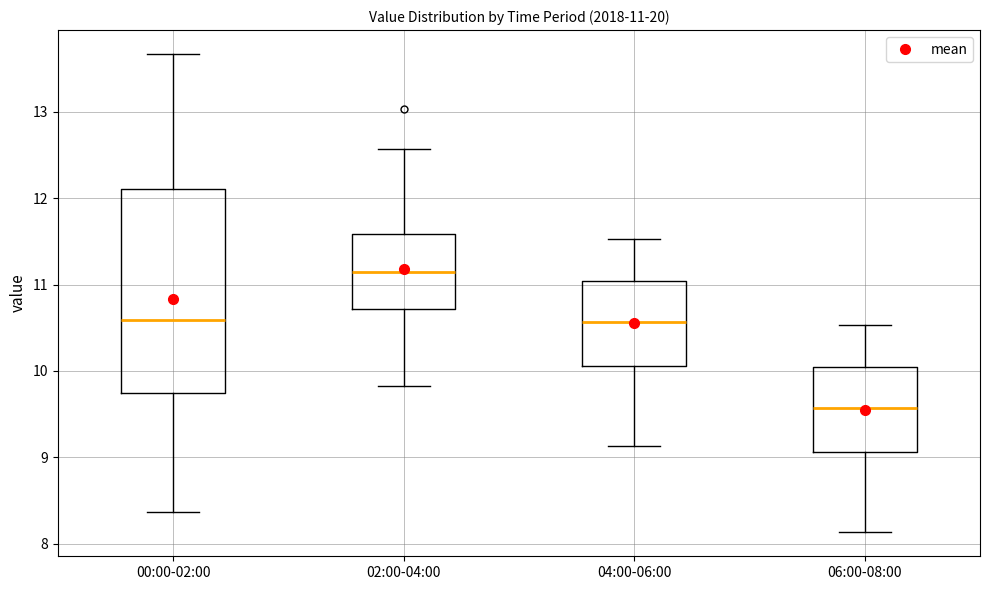

Comparing the boxes themselves (not the whiskers), which one is the tallest?

00:00-02:00